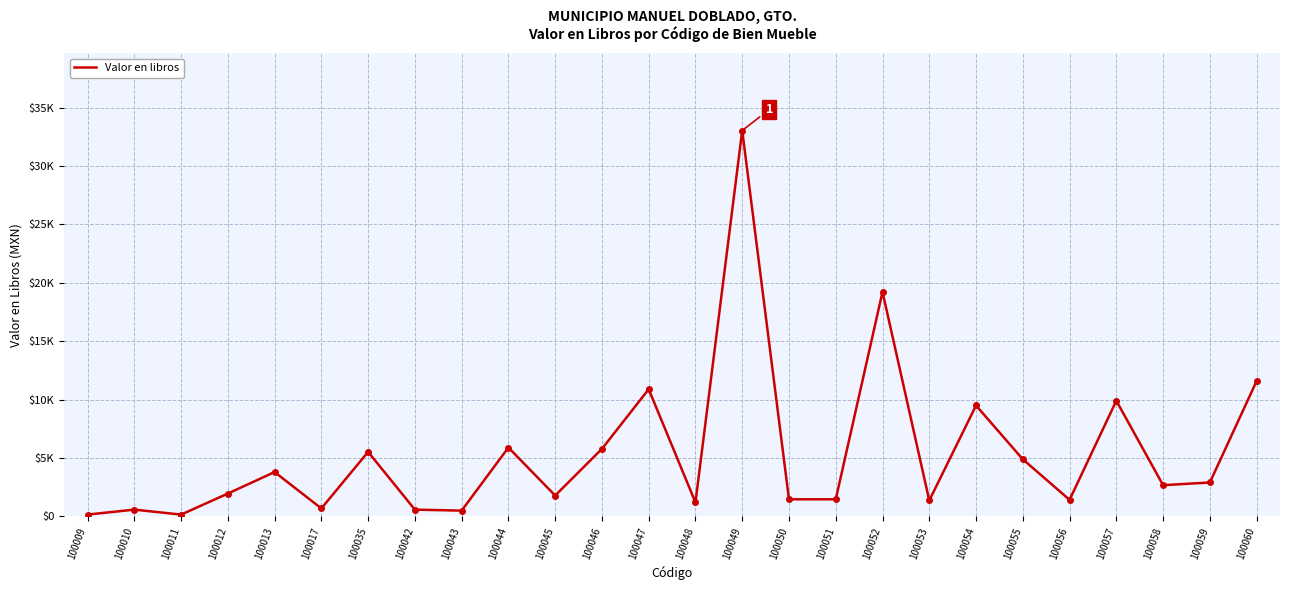

What is the value of the 2nd point from the left?

575.0